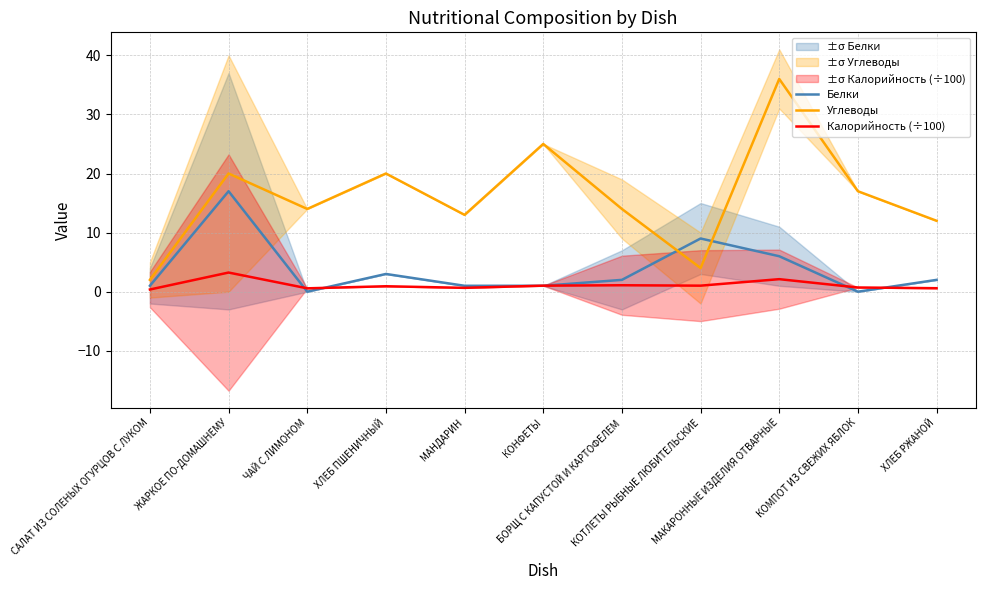

What is the average value of the Углеводы series?

16.1